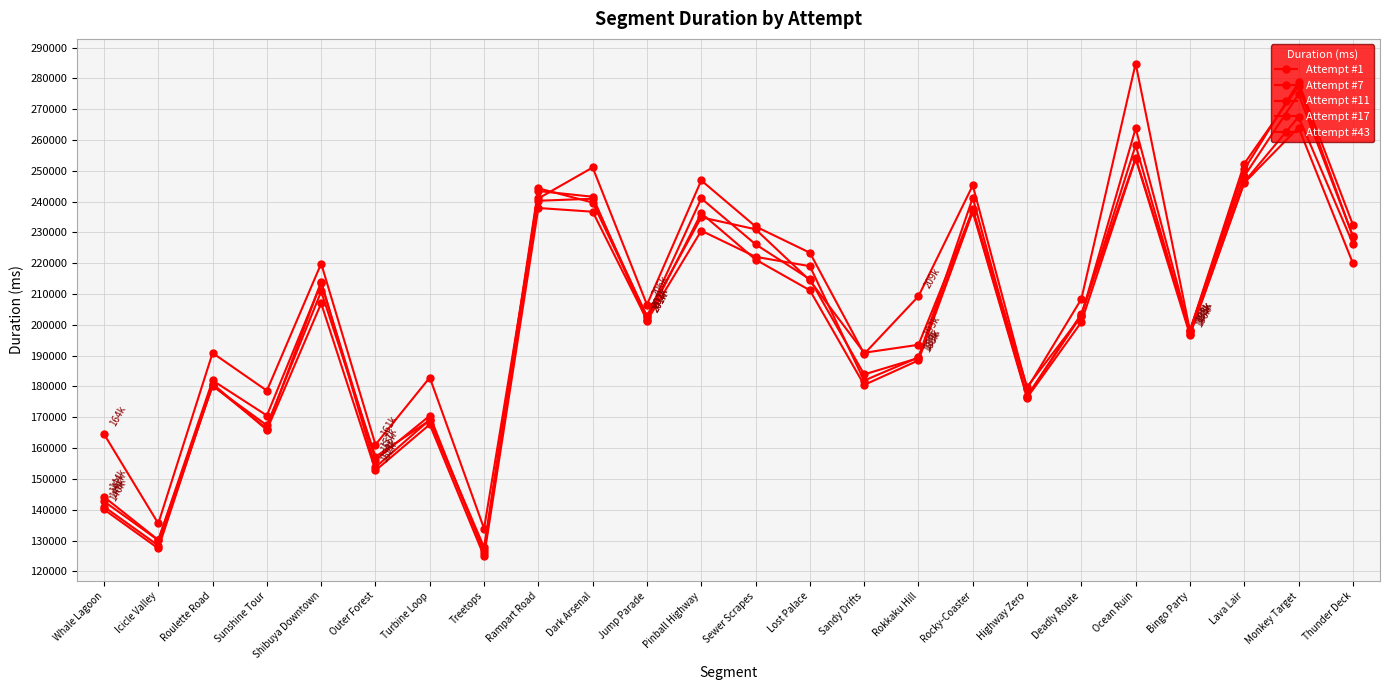

Read the Attempt #43 value at Rokkaku Hill, to the nearest 100.

188500